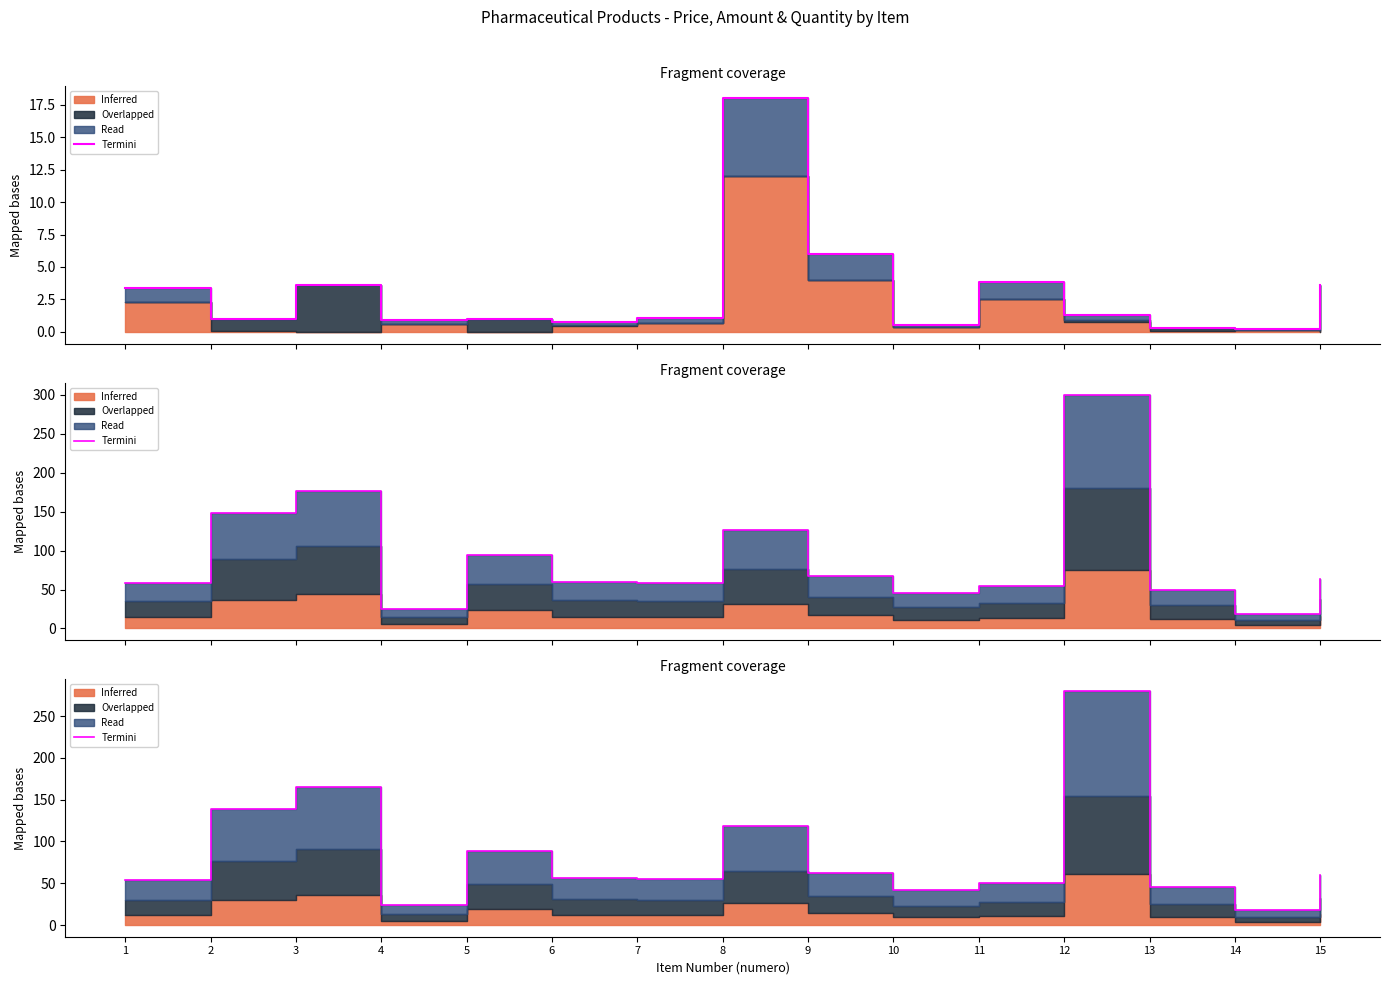

At which label is the value closest to 148?

2